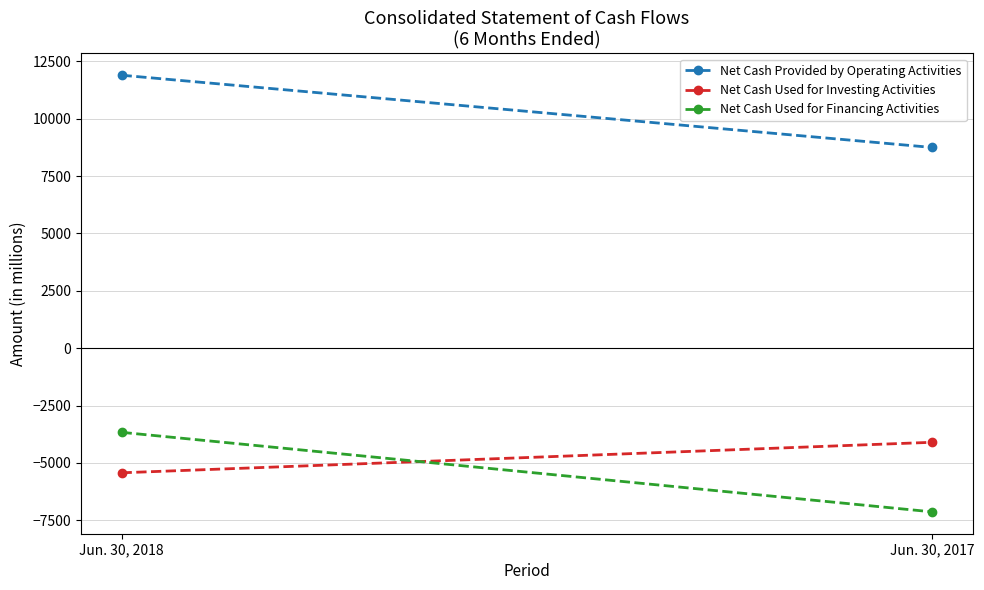

Reading left to right, what are all the values shown in this chart?

Net Cash Provided by Operating Activities: Jun. 30, 2018=11898	Jun. 30, 2017=8748
Net Cash Used for Investing Activities: Jun. 30, 2018=-5431	Jun. 30, 2017=-4101
Net Cash Used for Financing Activities: Jun. 30, 2018=-3667	Jun. 30, 2017=-7135